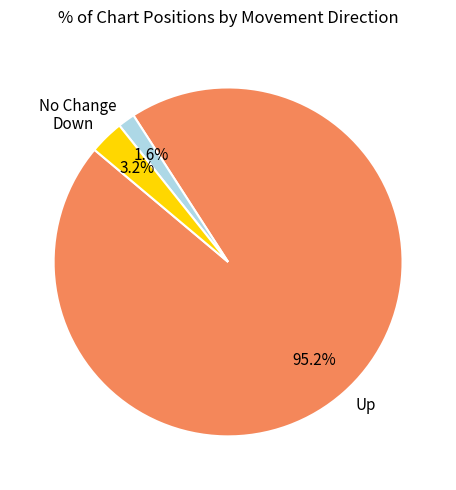

Does No Change account for over 50% of the chart?

No